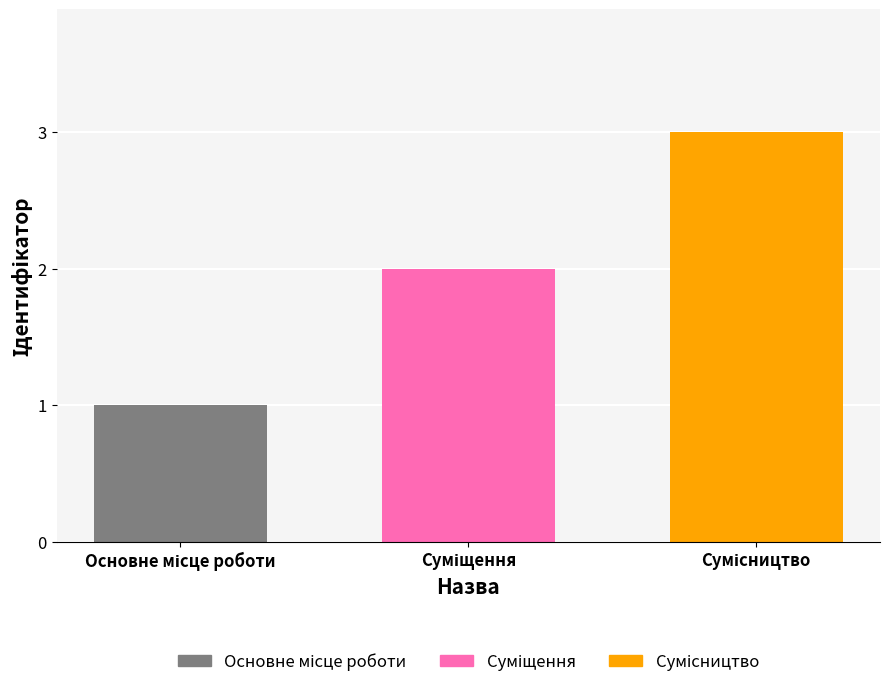

How many values are between 1 and 3?

3